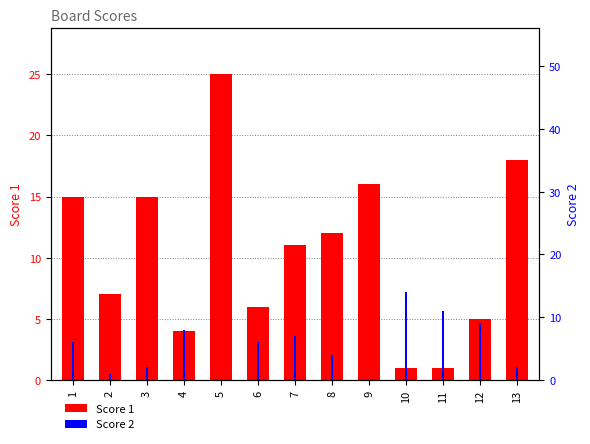

Is the value of Score 1 at 2 greater than the value of Score 2 at 9?

Yes